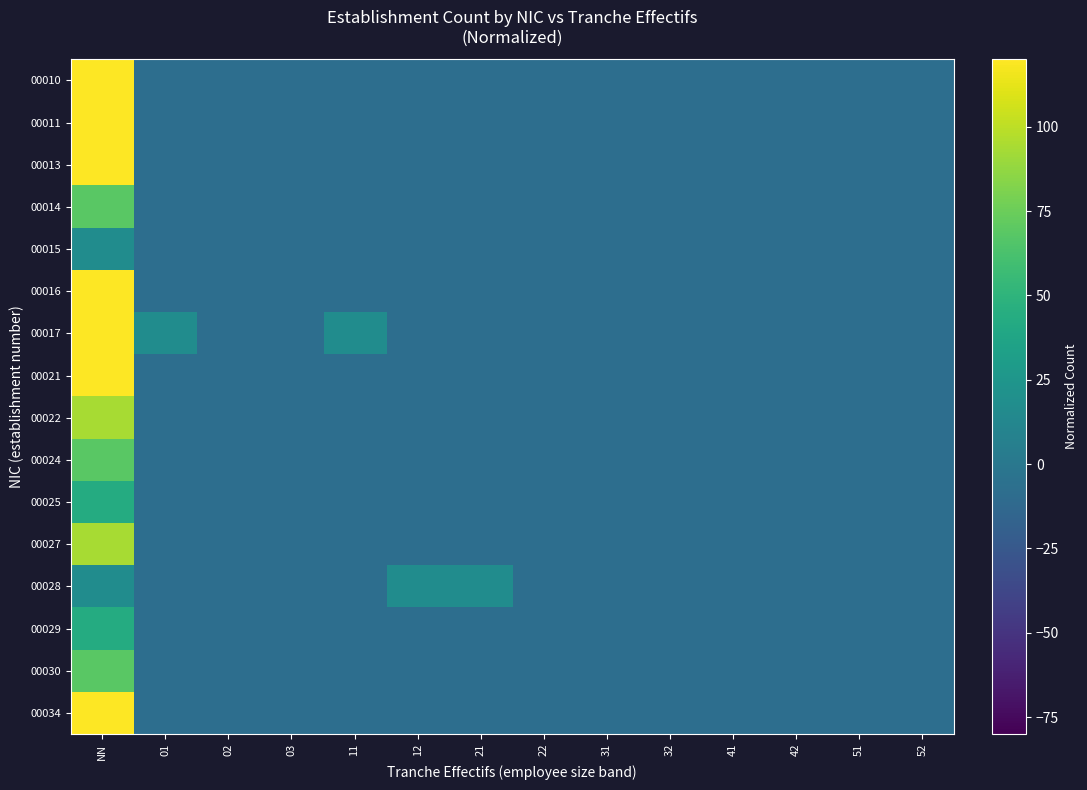

How many distinct data groups are displayed?

16